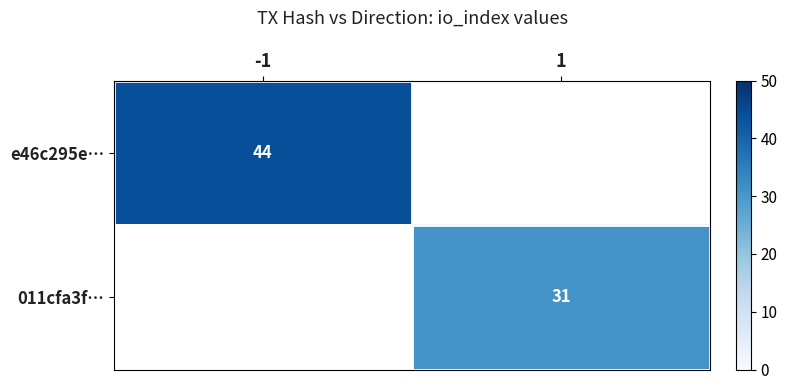

Which label corresponds to the smallest value in the chart?

1